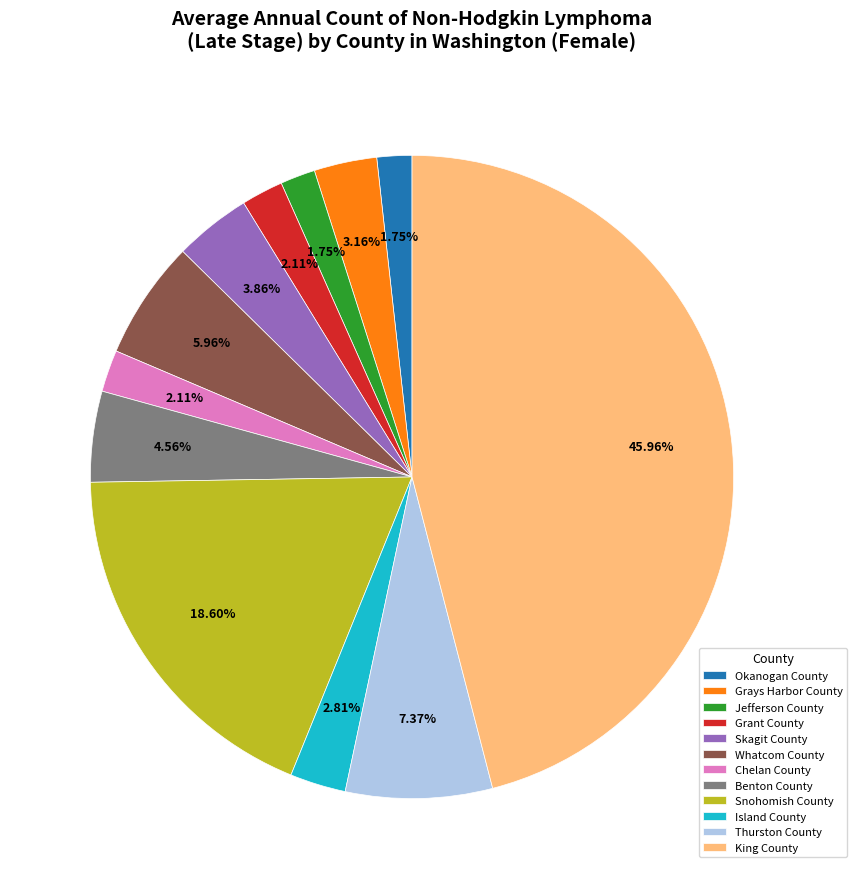

Which has a higher value, King County or Chelan County?

King County